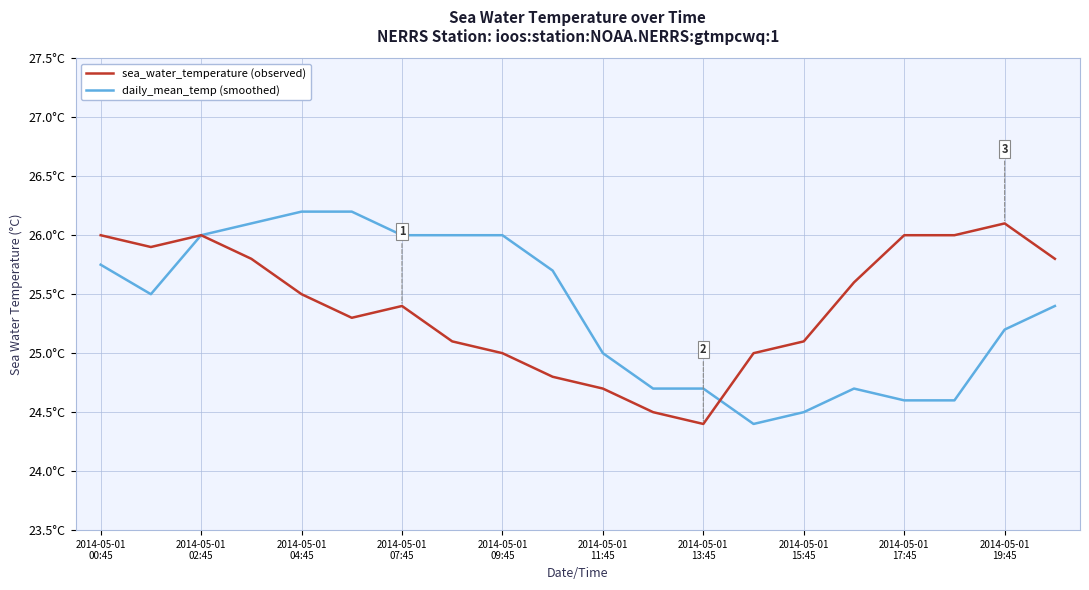

What are all the series names shown in the legend?

sea_water_temperature (observed), daily_mean_temp (smoothed)